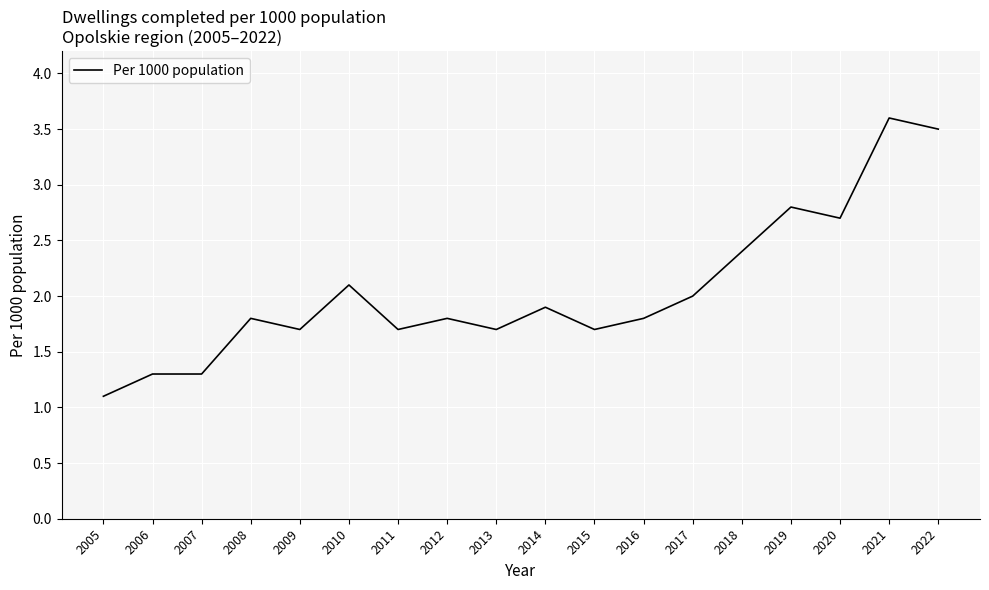

Is it true that the value at 2020 is 0.8?

False